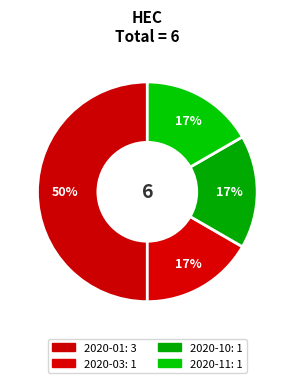

Count the number of slices in the pie.

4